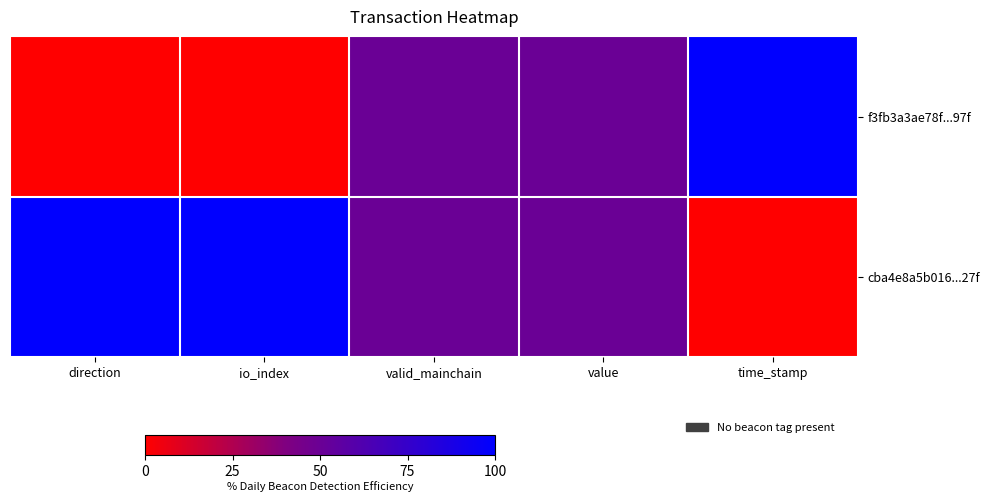

At which category is the sum across all series the highest?

direction